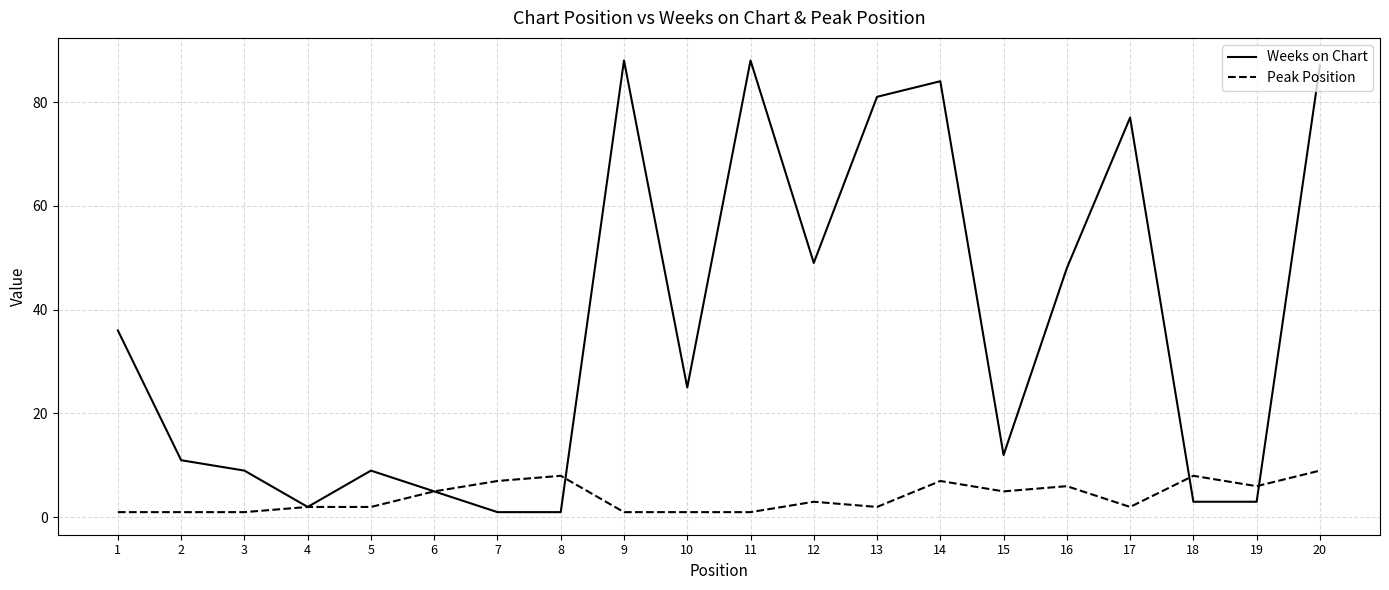

Which series has the widest spread of values?

Weeks on Chart